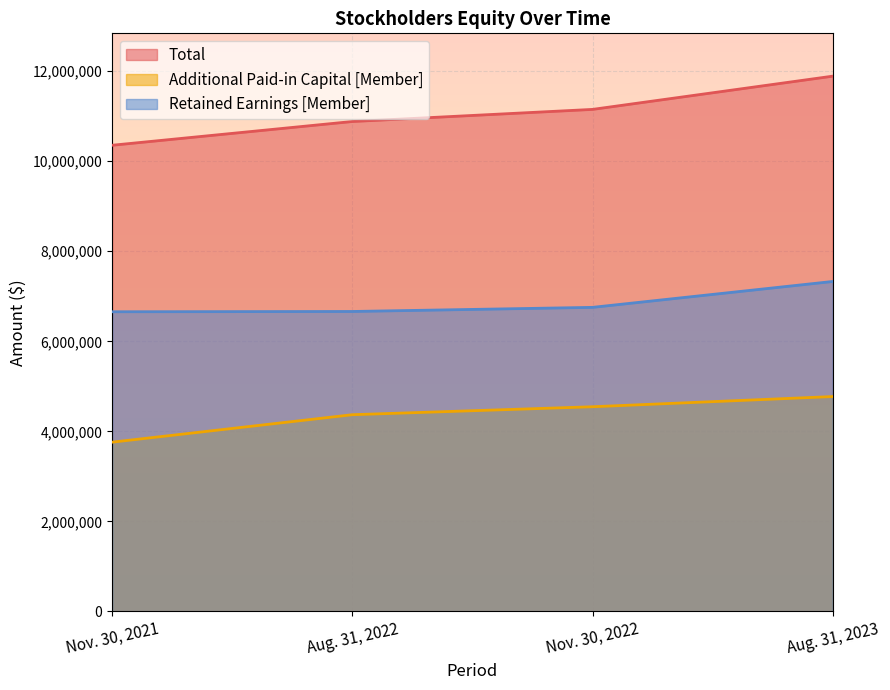

Is the value of Total at Aug. 31, 2022 greater than the value of Additional Paid-in Capital [Member] at Nov. 30, 2021?

Yes